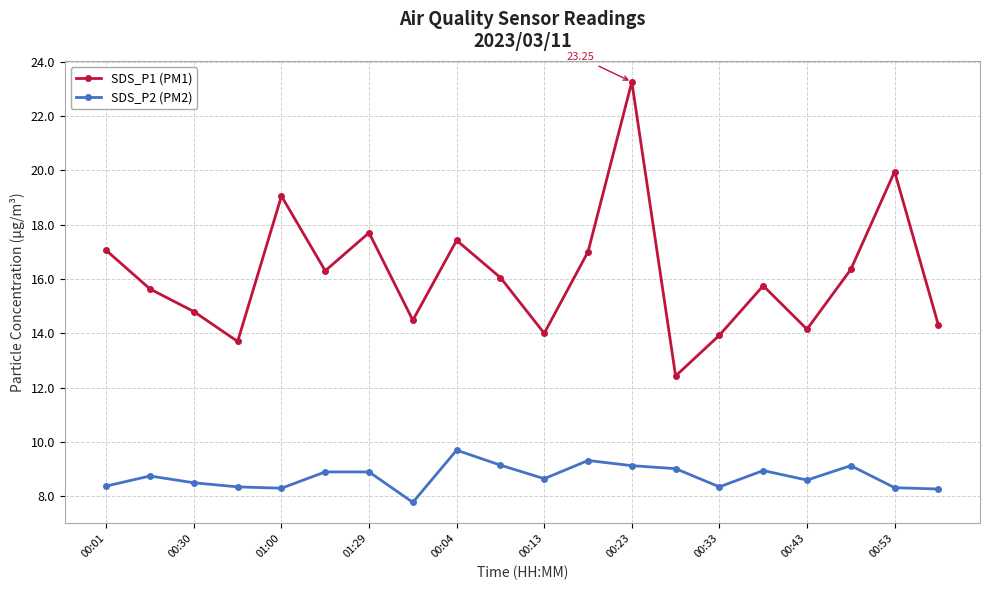

Which series has the largest range (max minus min)?

SDS_P1 (PM1)